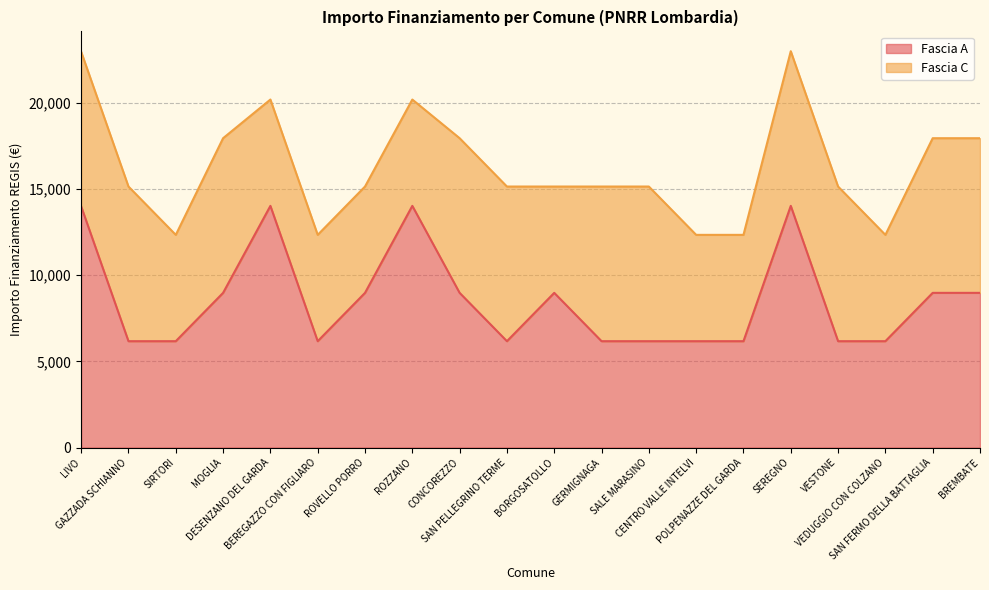

At which label does the data first exceed 8979?

LIVO